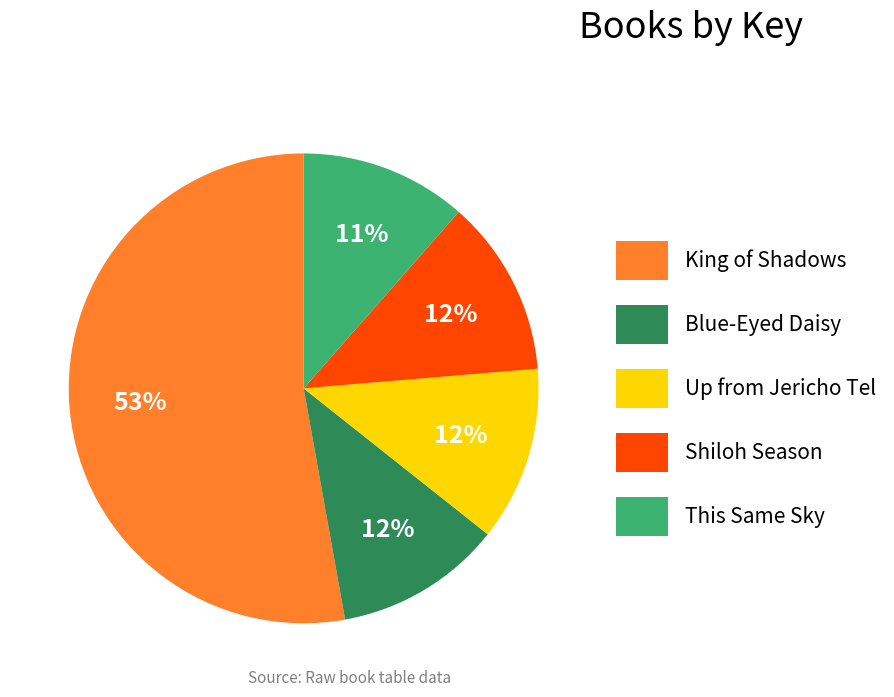

To the nearest percent, what is the difference between the King of Shadows and Shiloh Season slice percentages?

41%